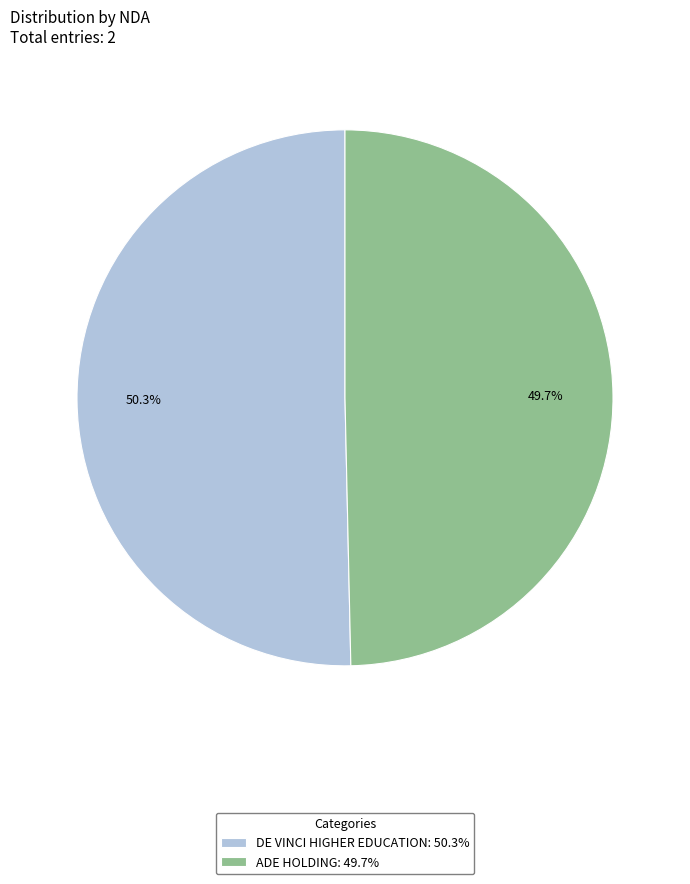

What is the ratio of the value at ADE HOLDING to the value at DE VINCI HIGHER EDUCATION?

1.0